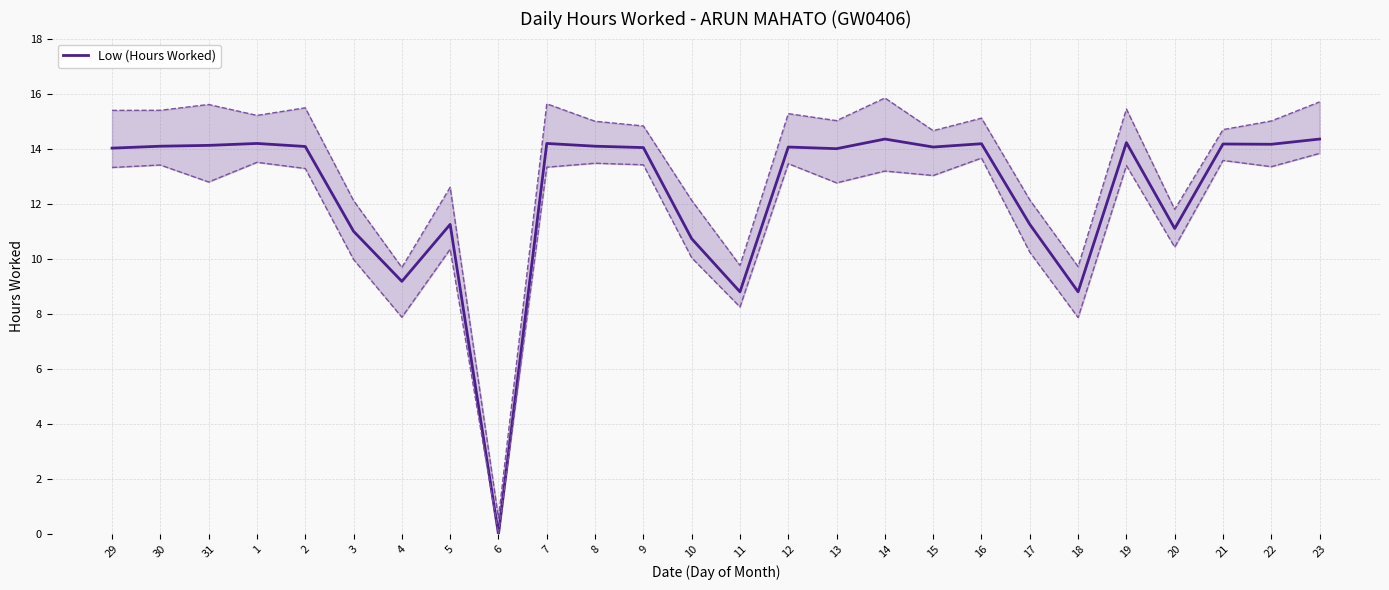

How many points are higher than both their immediate neighbors (excluding endpoints)?

8